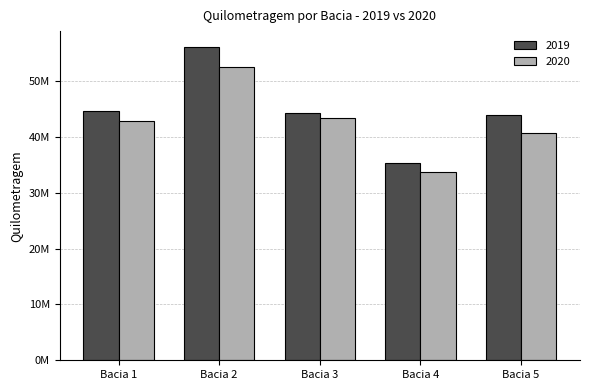

Where does the 2020 series first go above 42860959?

Bacia 1